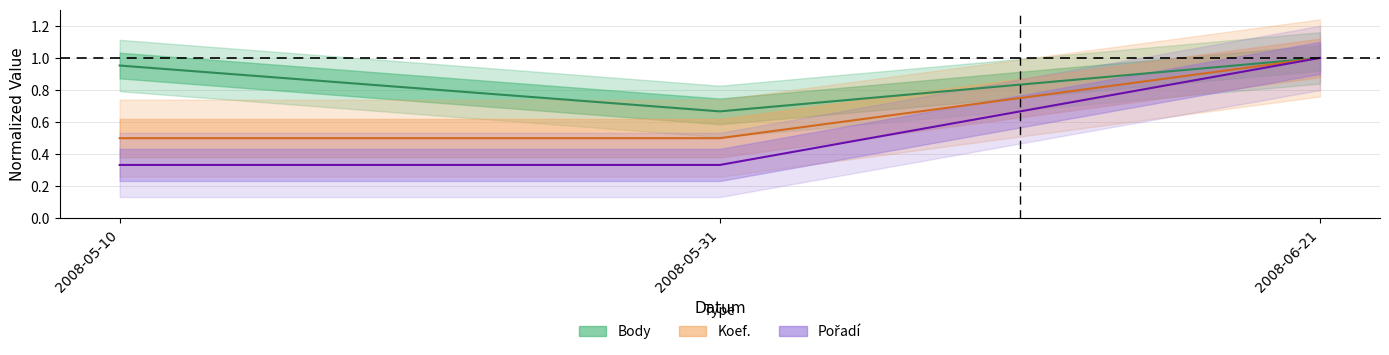

What is the sum of all Pořadí values?

1.7